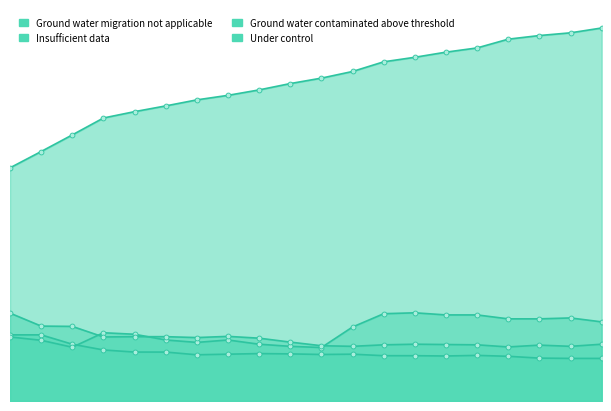

At how many categories does at least one series exceed 401?

20